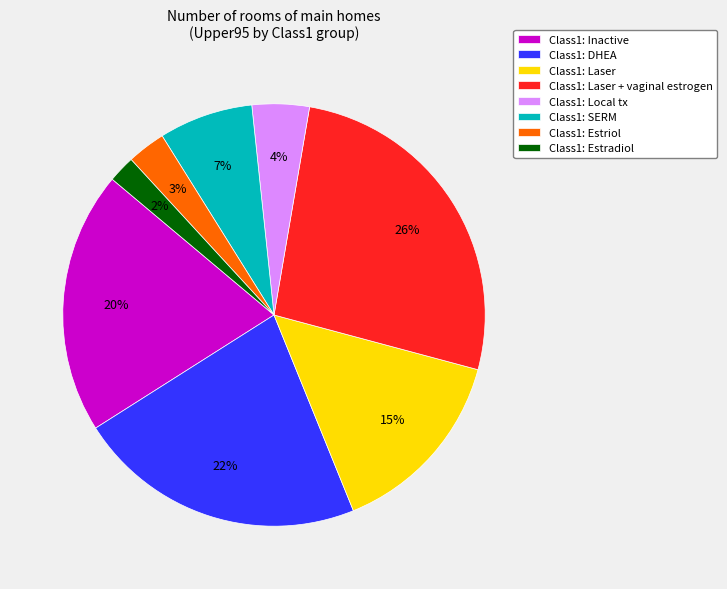

What percentage is the Class1: Local tx slice, to the nearest percent?

4%